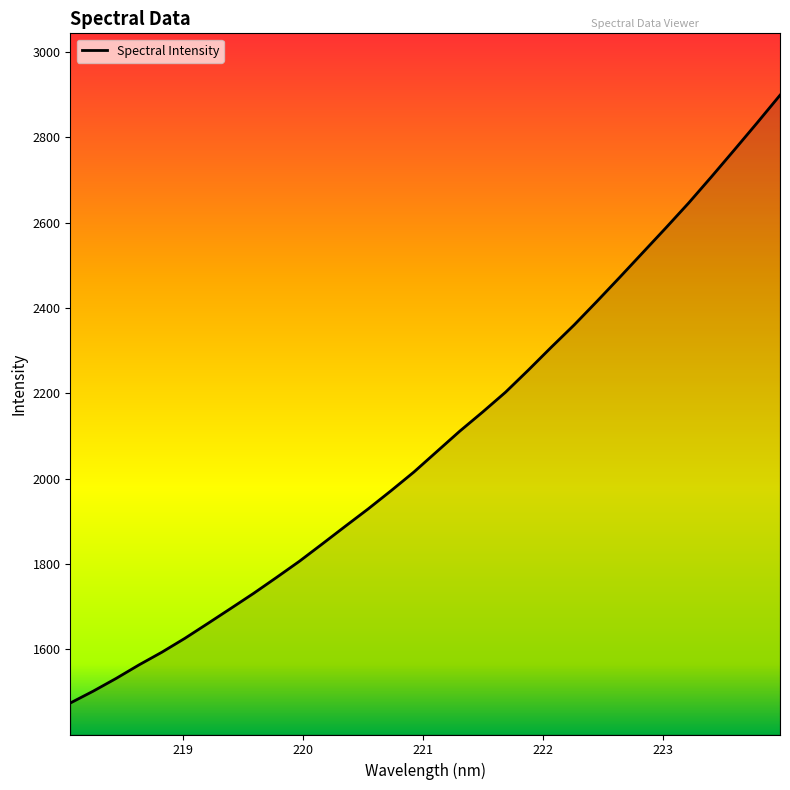

Reading right to left, extract all data points from this chart.

2898.5	2833.7	2770.1	2707.3	2645.7	2587.2	2529.7	2472.3	2415.7	2360.3	2308.1	2254.6	2202.6	2156.2	2111.3	2063.6	2015.8	1971.9	1929.3	1888.5	1847.4	1806.7	1768.7	1731.5	1696.1	1660.9	1626.1	1593.7	1563.9	1532.2	1502.4	1474.6